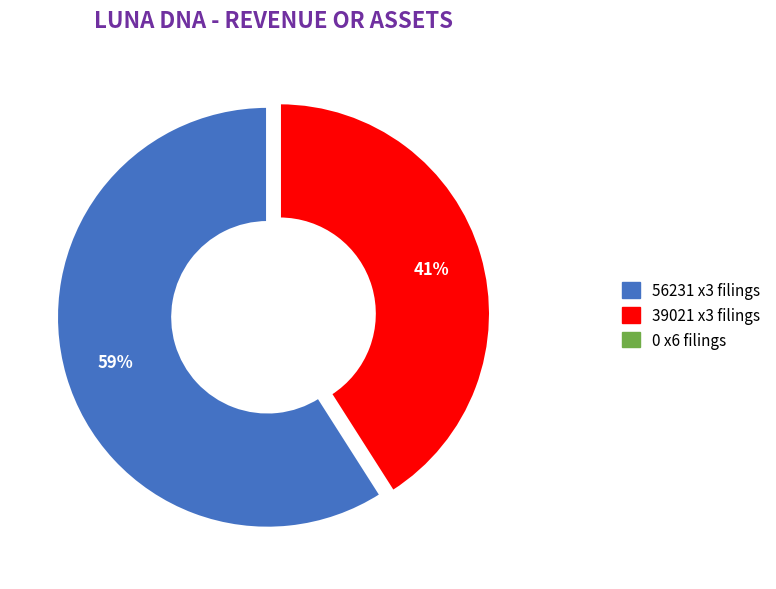

To the nearest percent, what is the average slice percentage?

33%